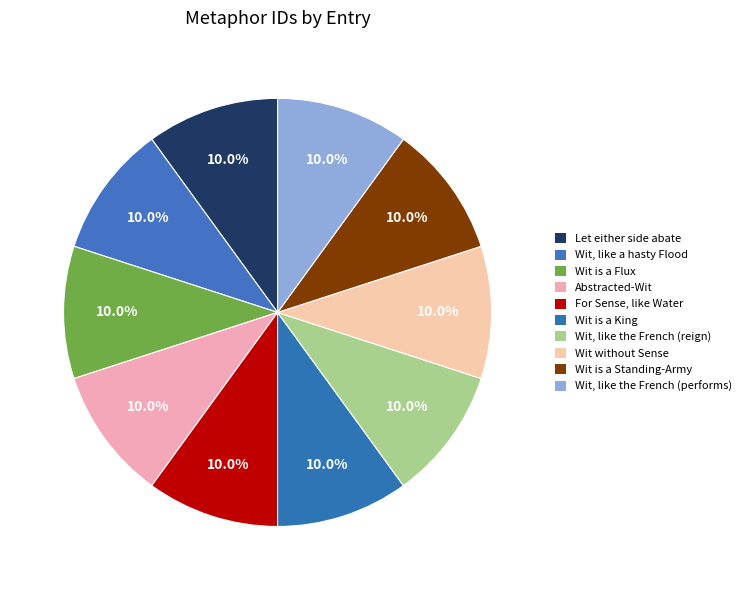

How many segments does this pie chart have?

10